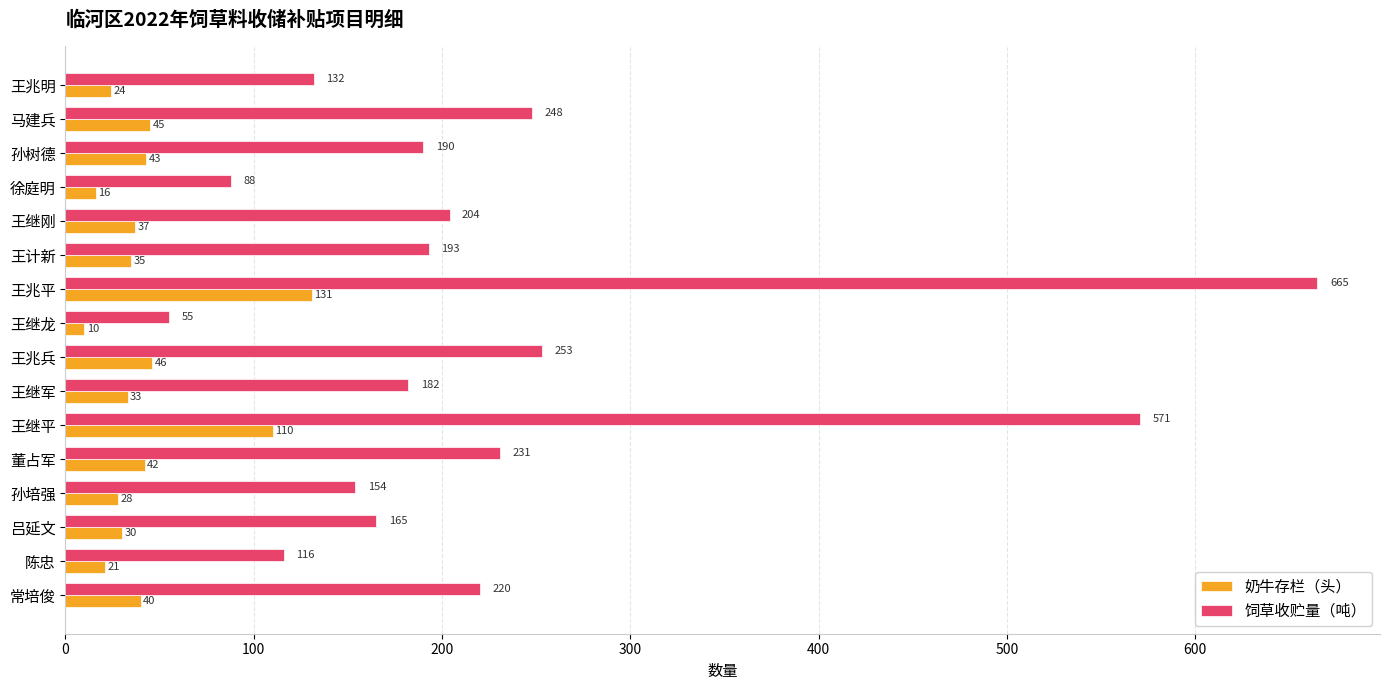

Which series has the widest spread of values?

饲草收贮量（吨）